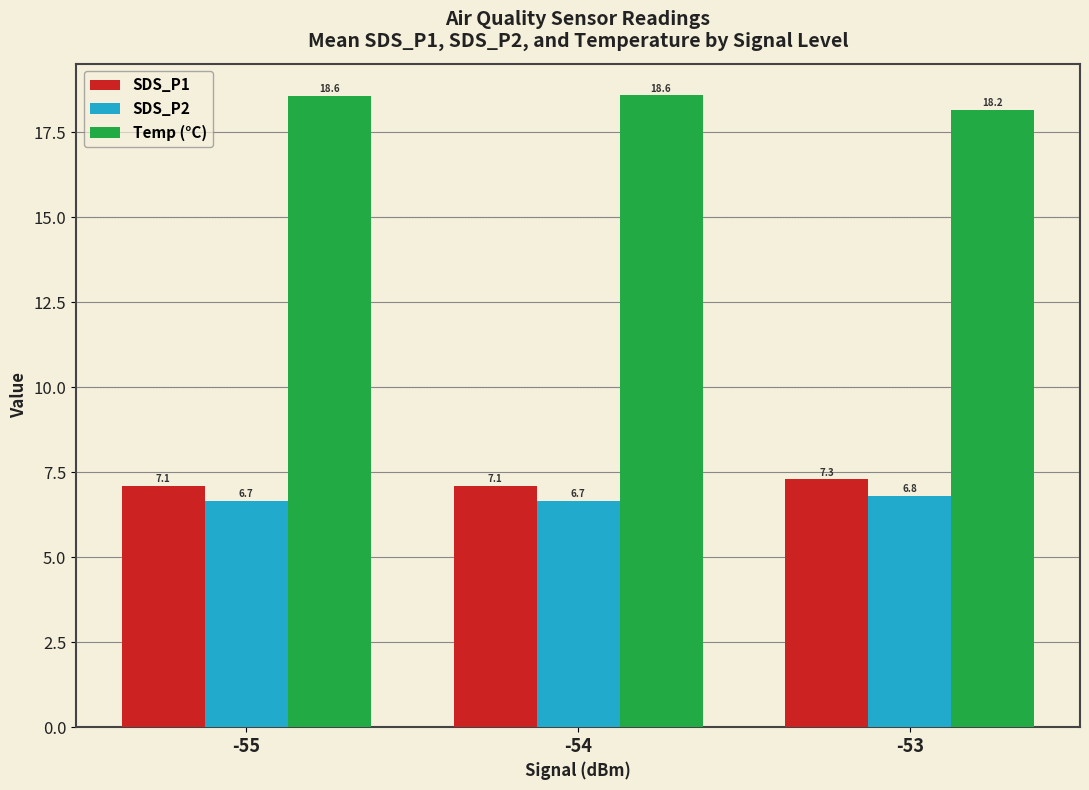

Which series has the widest spread of values?

Temp (°C)